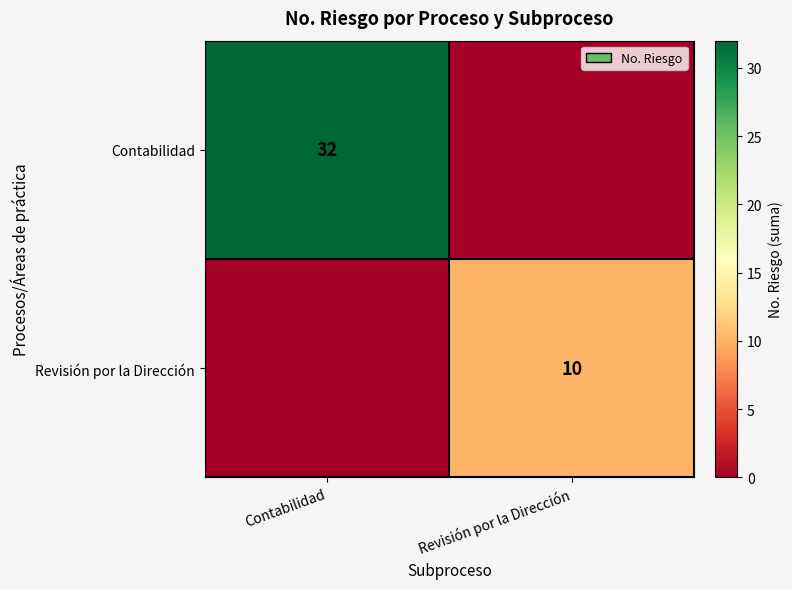

The Revisión por la Dirección series shows 17 at Revisión por la Dirección. True or false?

False